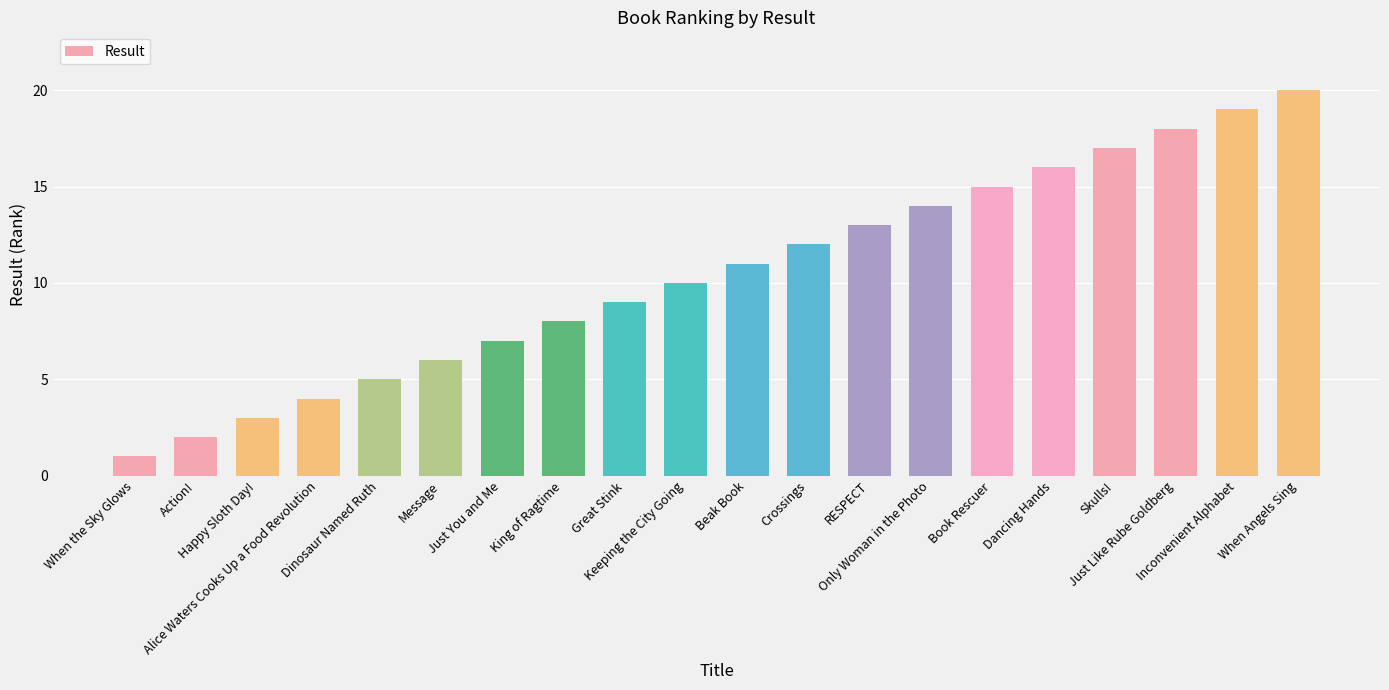

What is the sum of the values at Just Like Rube Goldberg and King of Ragtime?

26